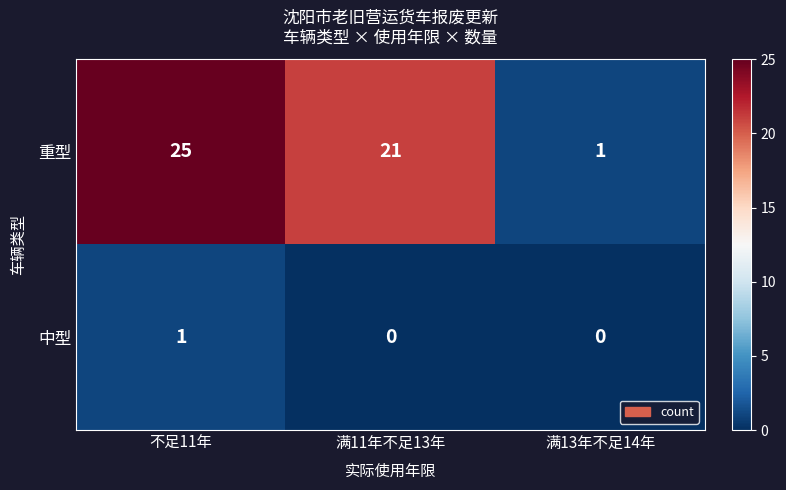

How many data points does each series have?

3